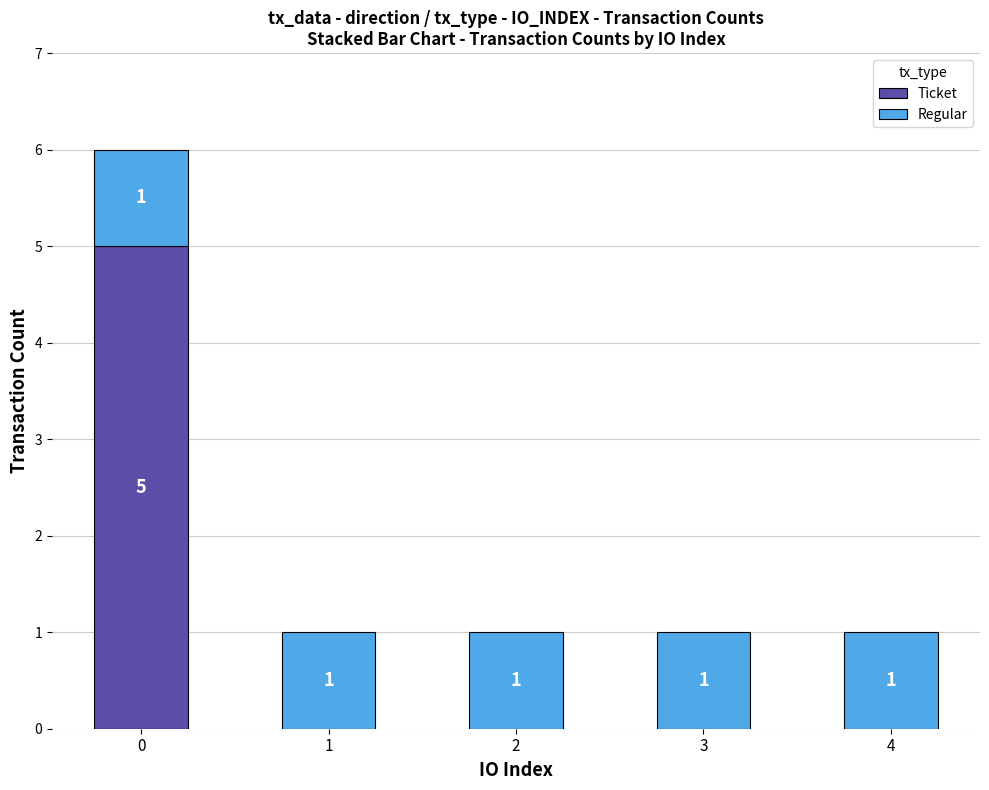

Reading left to right, list the values for the Ticket series.

0=5	1=0	2=0	3=0	4=0